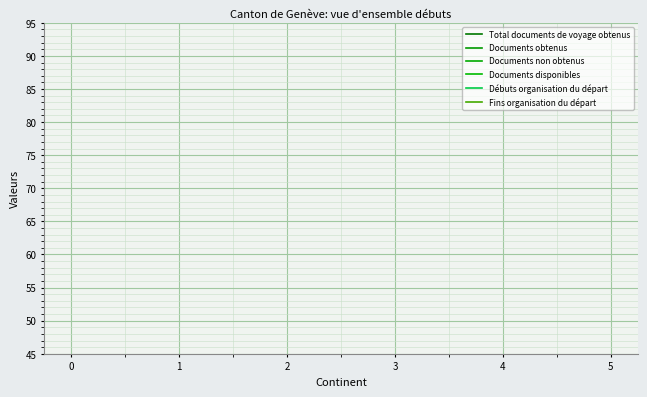

True or false: Documents obtenus has more than 0 interior local peaks.

True